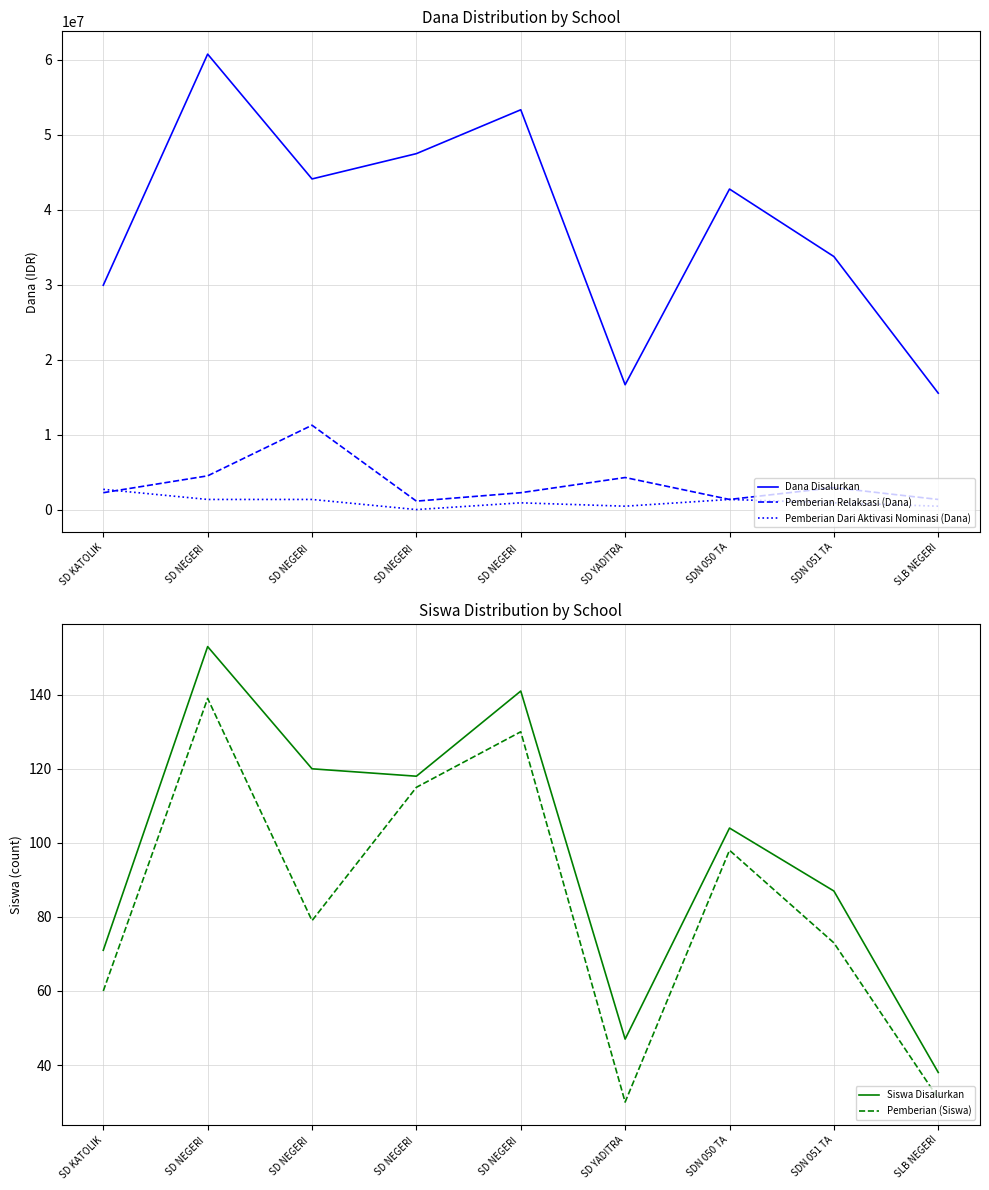

The value of Siswa Disalurkan at SD NEGERI  is 118. True or false?

True